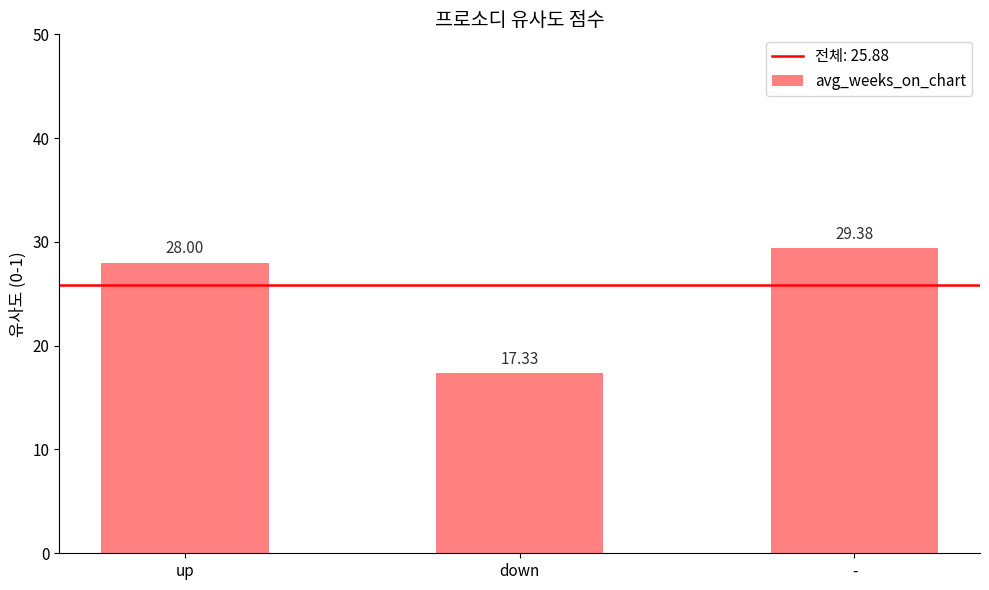

Reading right to left, extract all data points from this chart.

29.4	17.3	28.0